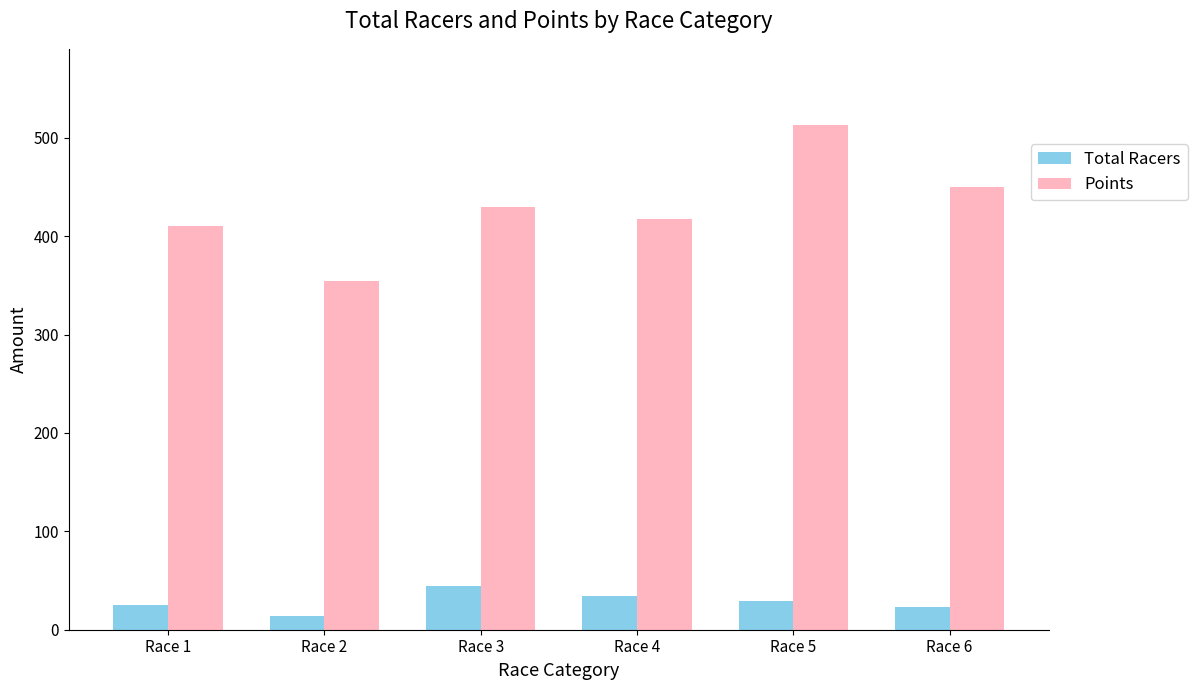

List the series in order of their peak value, highest first.

Points, Total Racers